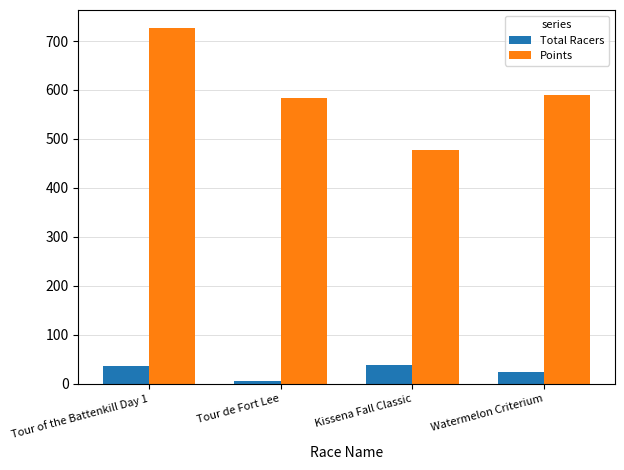

At Watermelon Criterium, list the series in order from largest to smallest.

Points, Total Racers